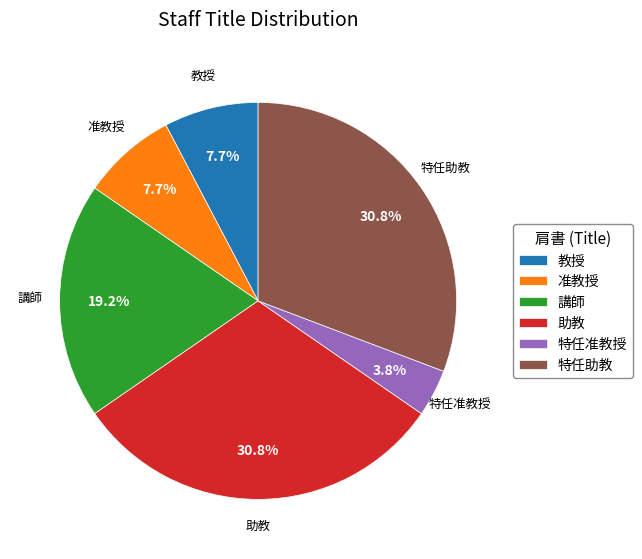

To the nearest percent, what is the average slice percentage?

17%